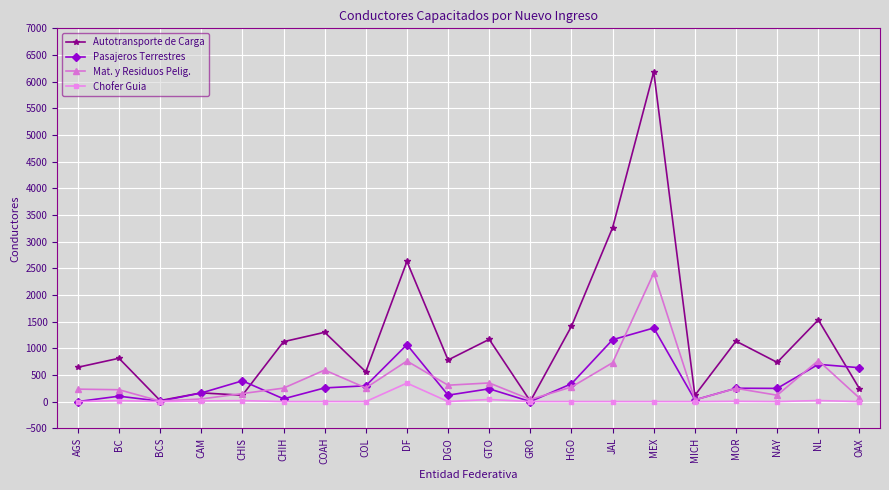

How many lines are shown in the chart?

4